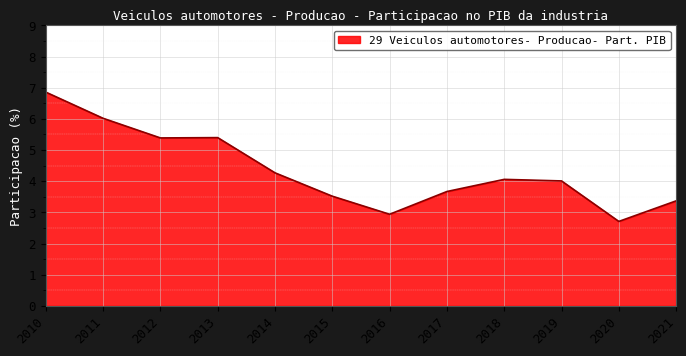

What is the change in value from 2017 to 2021?

-0.3